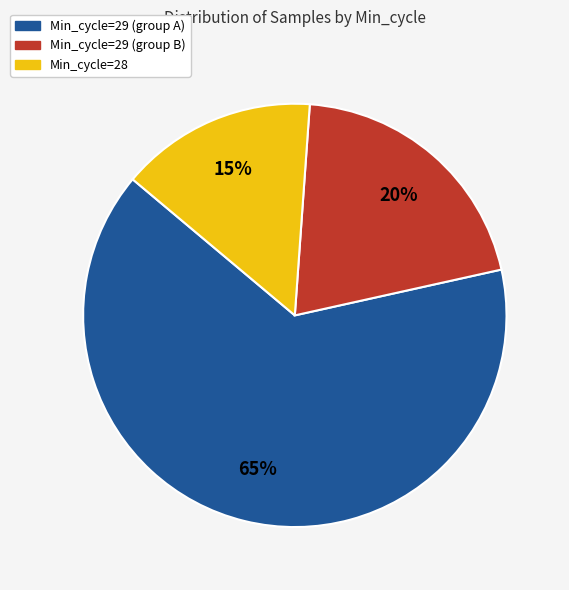

To the nearest percent, what is the difference between the largest and smallest slice percentages?

50%